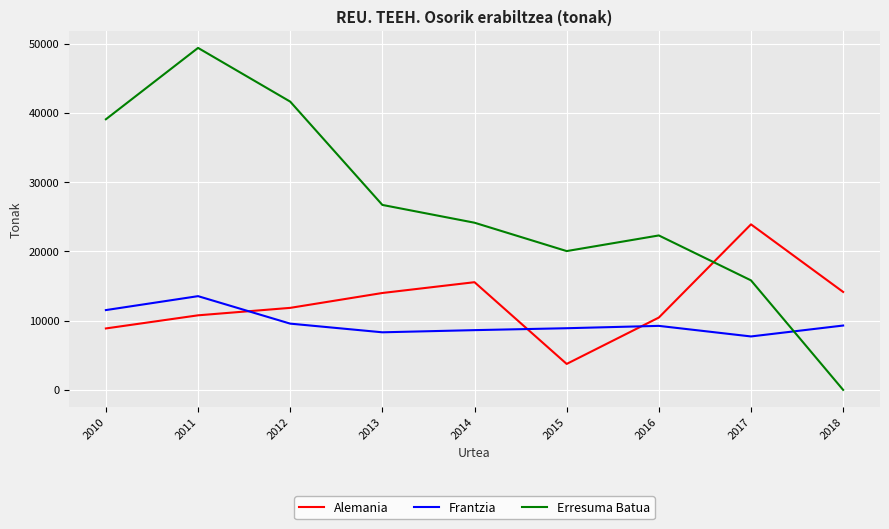

What is the sum of the Alemania values at 2015 and 2010?

12623